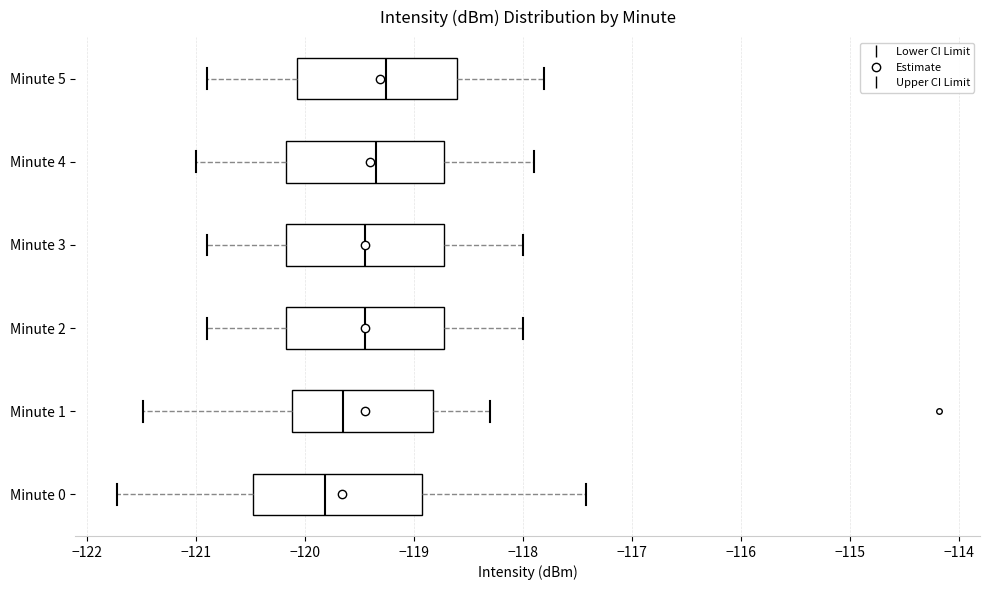

Reading bottom to top, read every box against the x-axis: the position of its median line, the range the box covers, and the ends of its whiskers. The values are not printed on the chart, so give them approximately, as read against the axis.

Minute 0: median -119.8, box -120.5 to -118.9, whiskers -121.7 to -117.4
Minute 1: median -119.6, box -120.1 to -118.8, whiskers -121.5 to -118.3
Minute 2: median -119.4, box -120.2 to -118.7, whiskers -120.9 to -118.0
Minute 3: median -119.4, box -120.2 to -118.7, whiskers -120.9 to -118.0
Minute 4: median -119.3, box -120.2 to -118.7, whiskers -121.0 to -117.9
Minute 5: median -119.2, box -120.1 to -118.6, whiskers -120.9 to -117.8